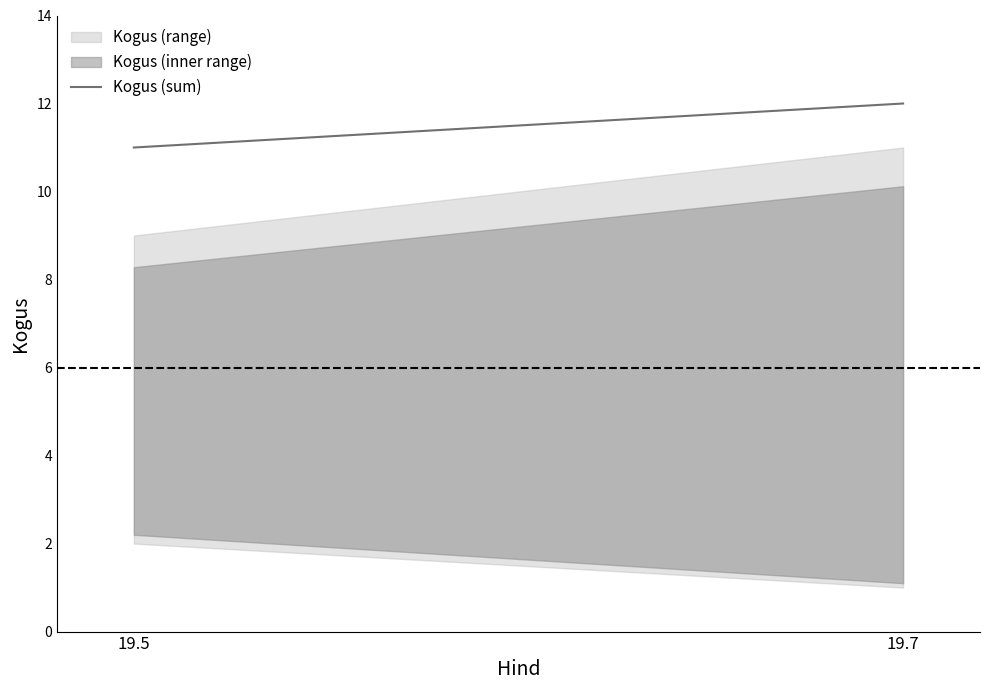

What is the ratio of the value at 19.5 to the value at 19.7?

0.9